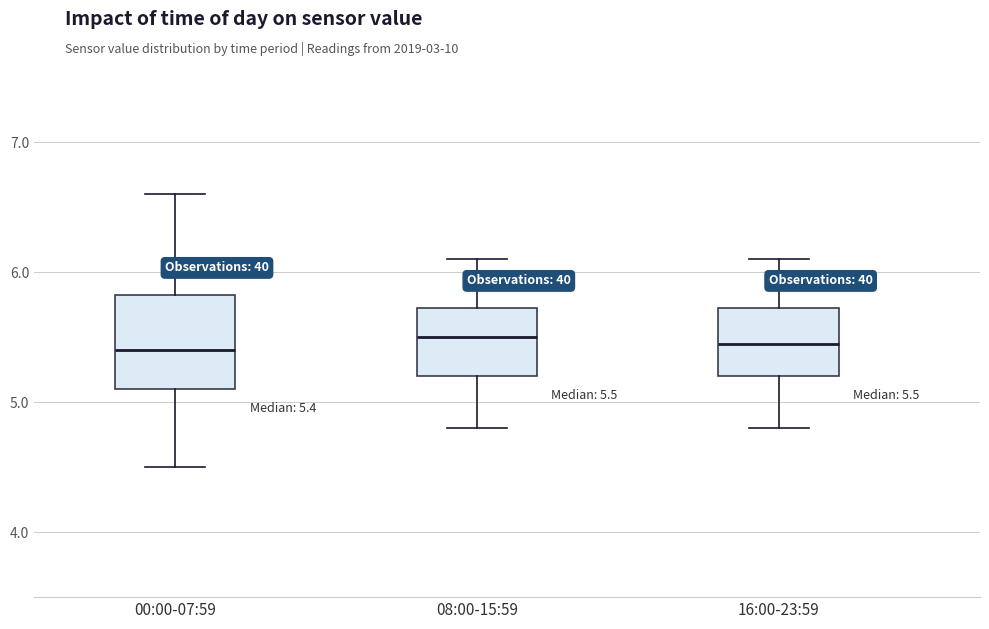

Which box is the tallest, from its lower edge to its upper edge?

00:00-07:59